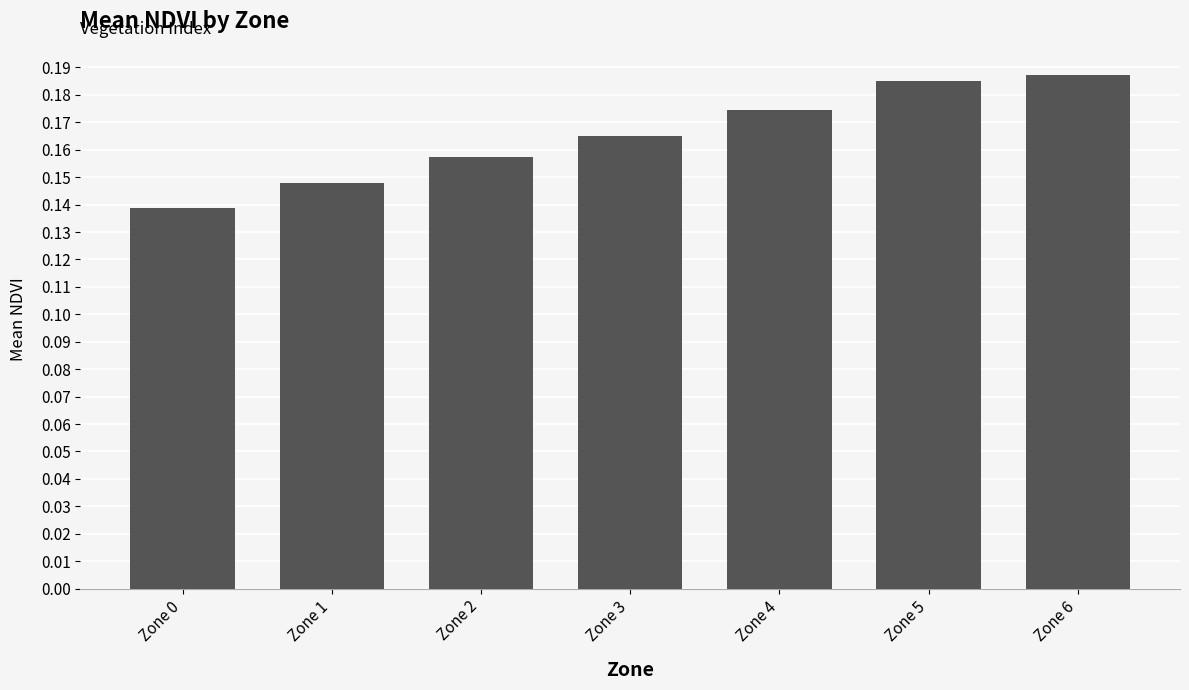

List the labels in order of value, smallest first.

Zone 0, Zone 1, Zone 2, Zone 3, Zone 4, Zone 5, Zone 6